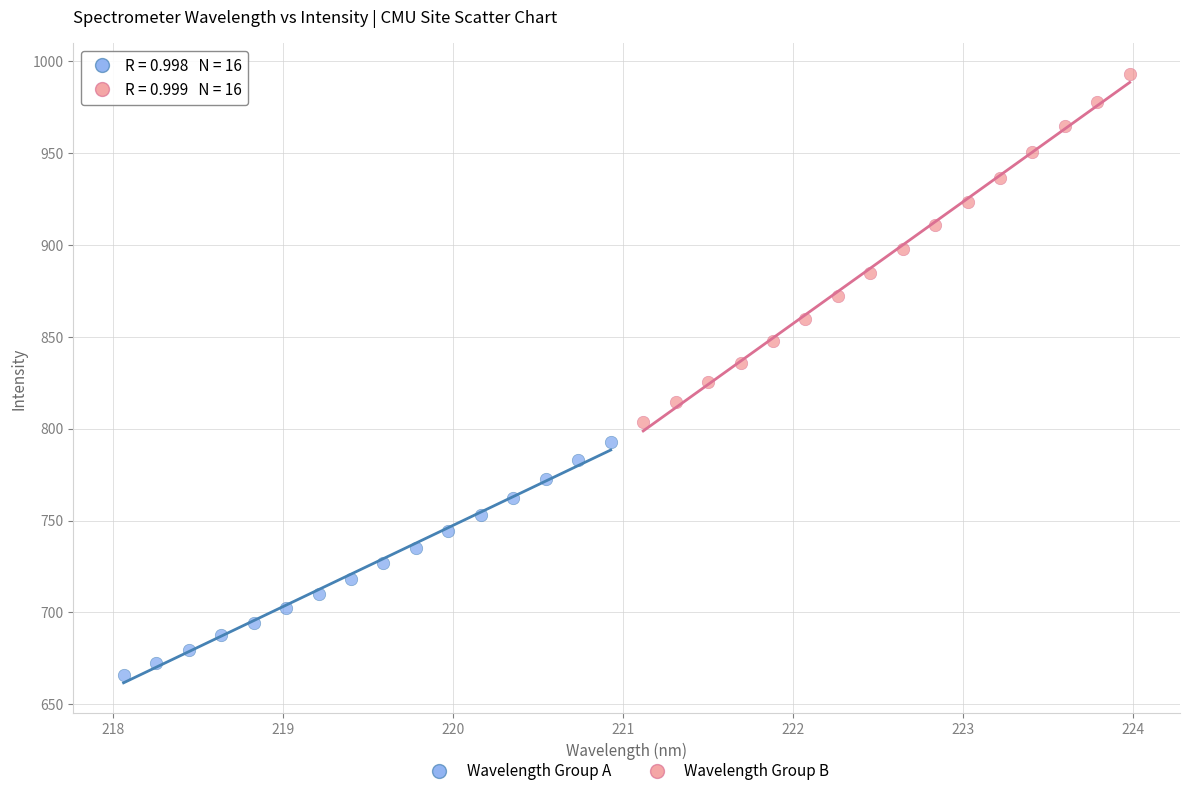

Which series reaches the minimum Y coordinate?

Wavelength Group A